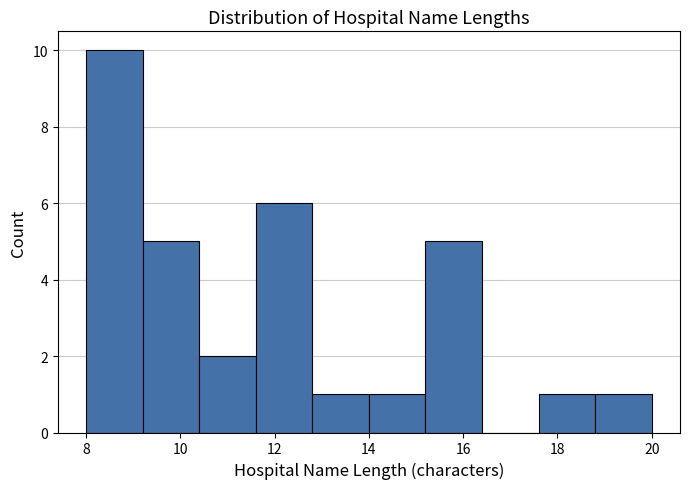

Reading left to right, list every bar in this chart as the range it spans on the x-axis followed by its height. The values are not printed on the chart, so give them approximately, as read against the axis.

8.0 to 9.2: 10
9.2 to 10.4: 5
10.4 to 11.6: 2
11.6 to 12.8: 6
12.8 to 14.0: 1
14.0 to 15.2: 1
15.2 to 16.4: 5
16.4 to 17.6: 0
17.6 to 18.8: 1
18.8 to 20.0: 1